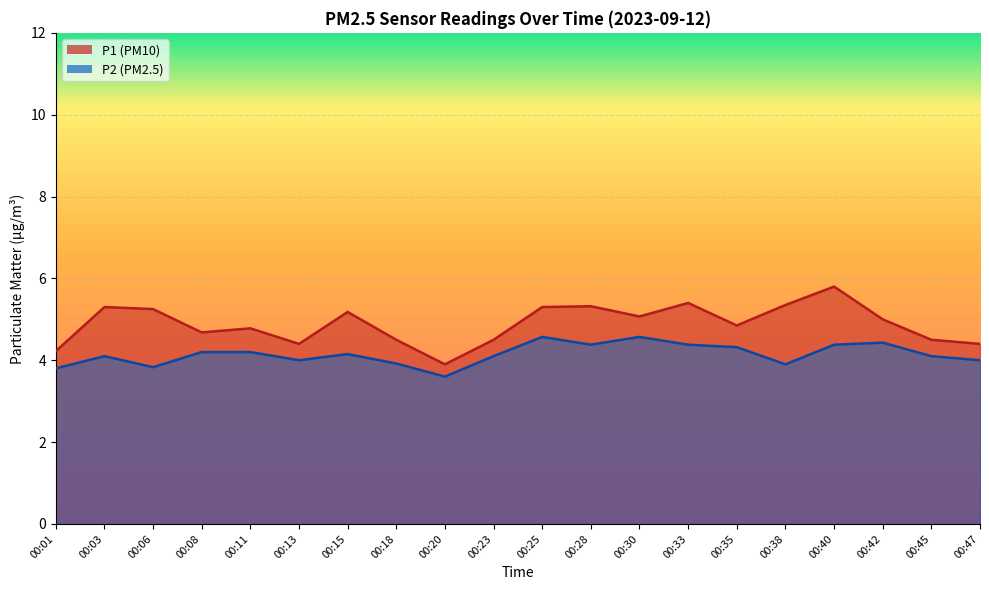

What is the average value of the P2 series?

4.1